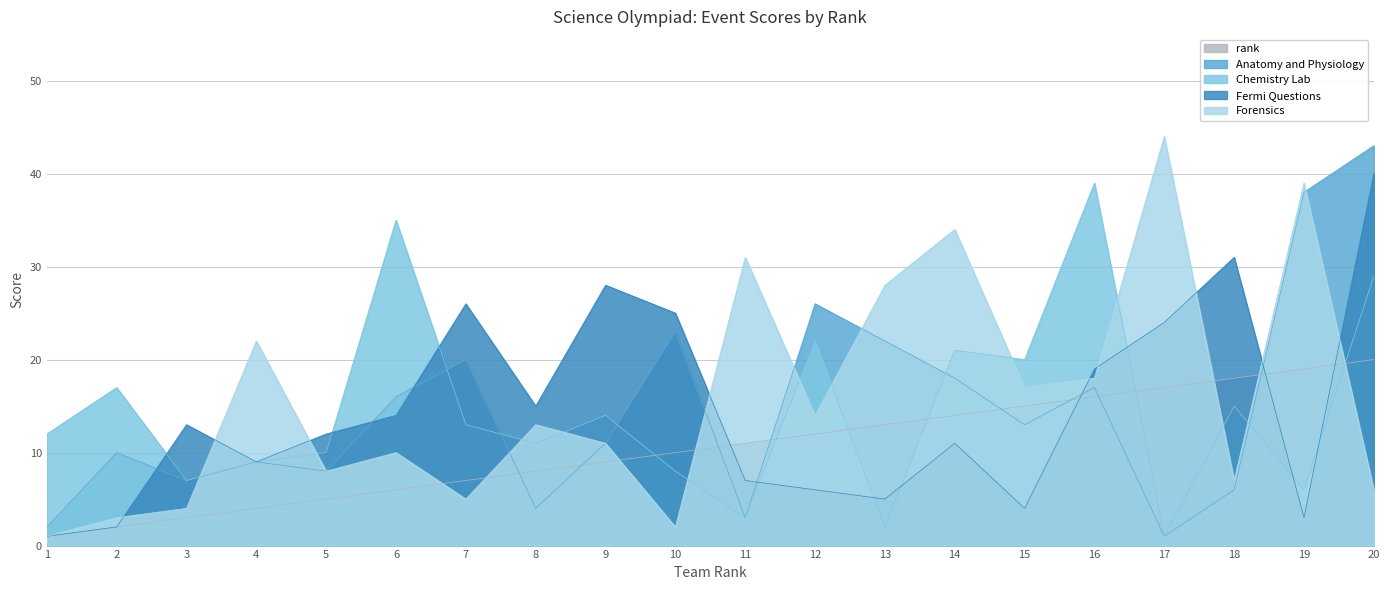

Which category has the highest value in the Anatomy and Physiology series?

20